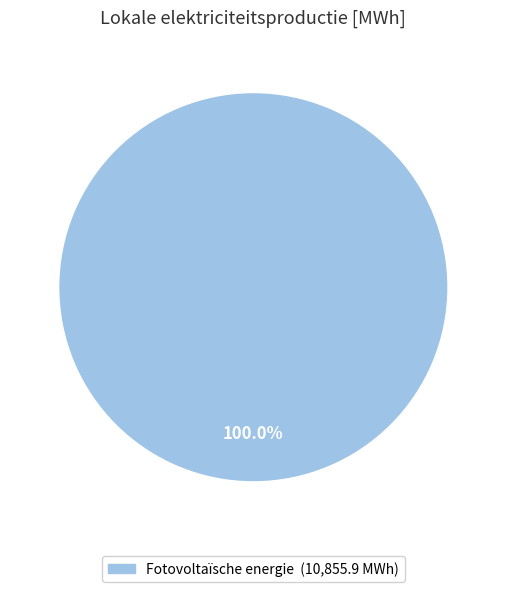

Is there any slice that represents more than half of the pie?

Yes